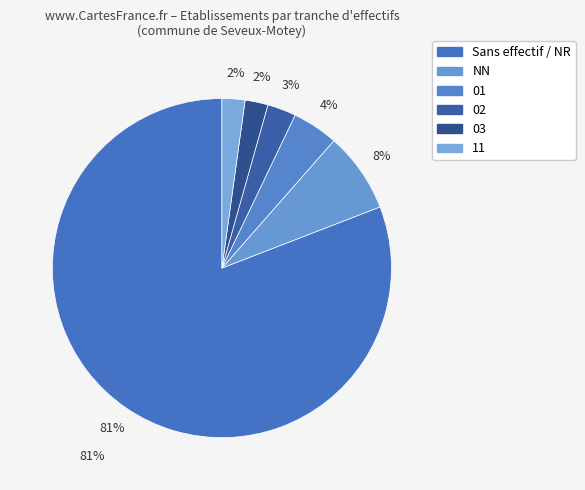

To the nearest percent, what is the average slice percentage?

17%